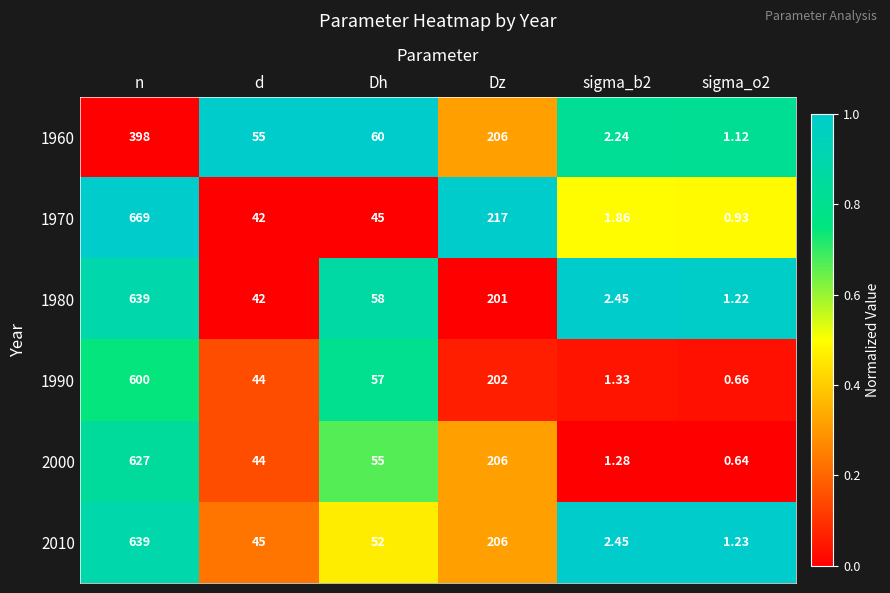

What is the total value across all series at n?

3572.0